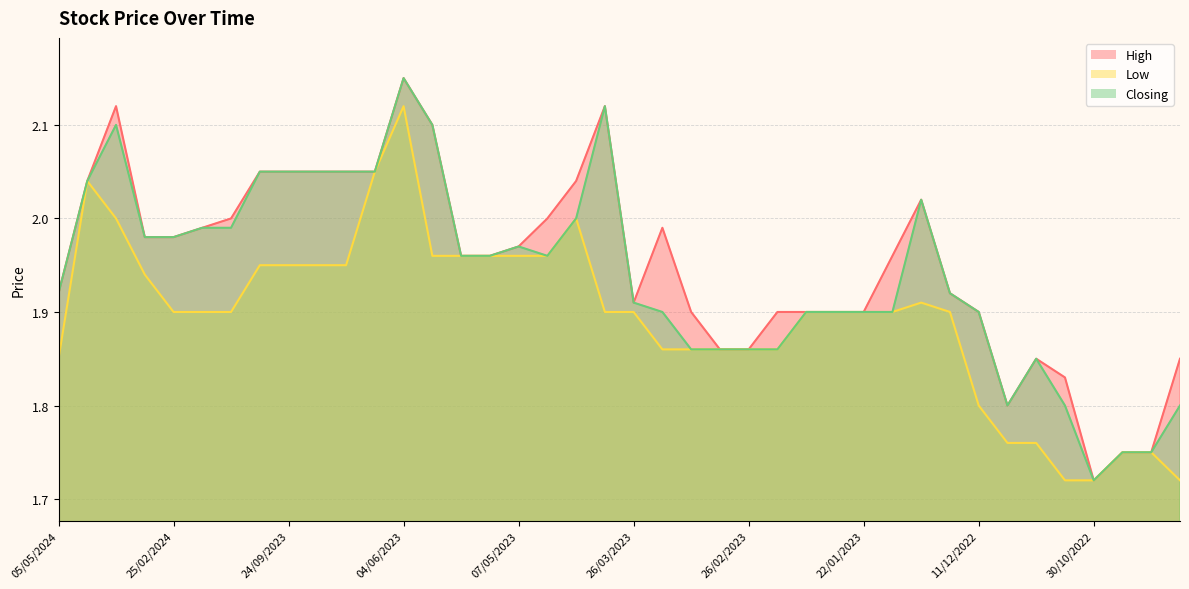

At how many categories does at least one series exceed 1?

40